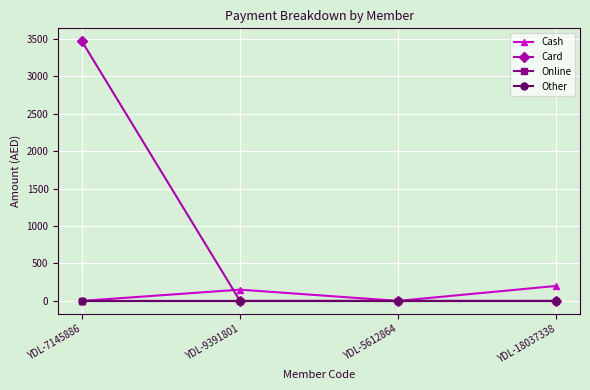

True or false: Online and Card cross at least once.

False